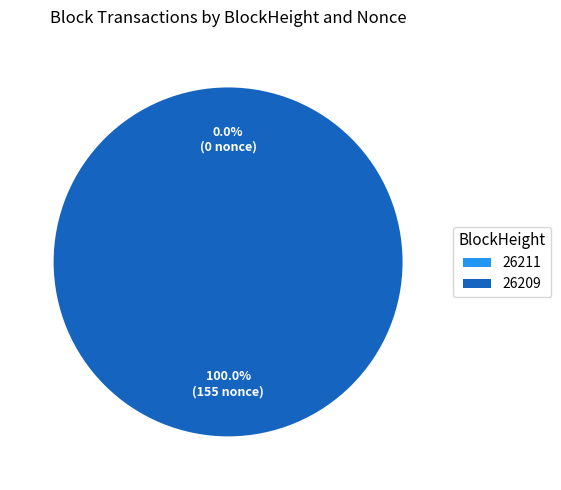

Is there a majority slice in this chart?

Yes